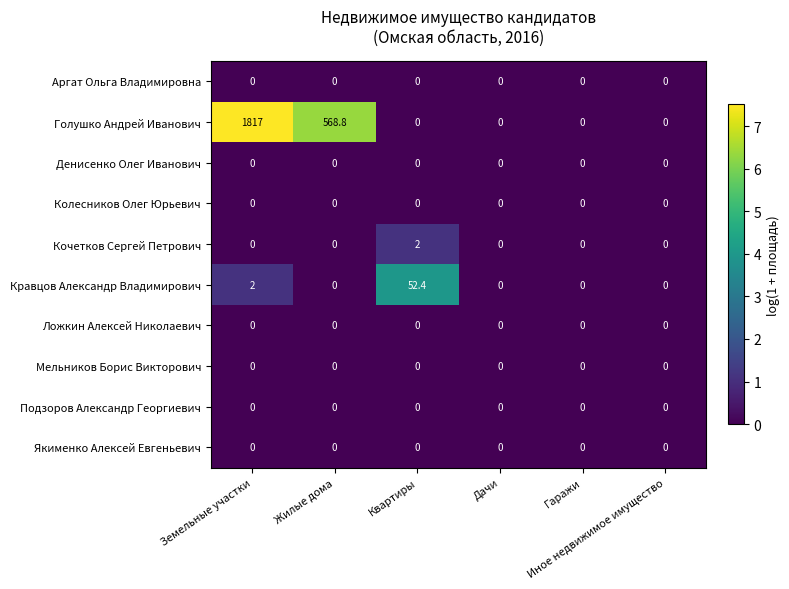

Which series has the widest spread of values?

Голушко Андрей Иванович